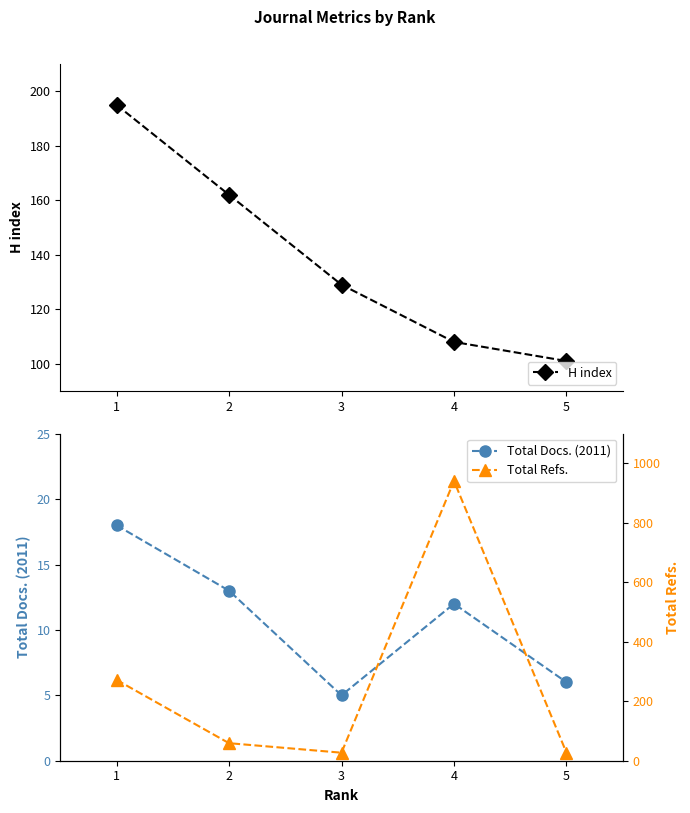

Which category has the lowest value in the Total Refs. series?

3